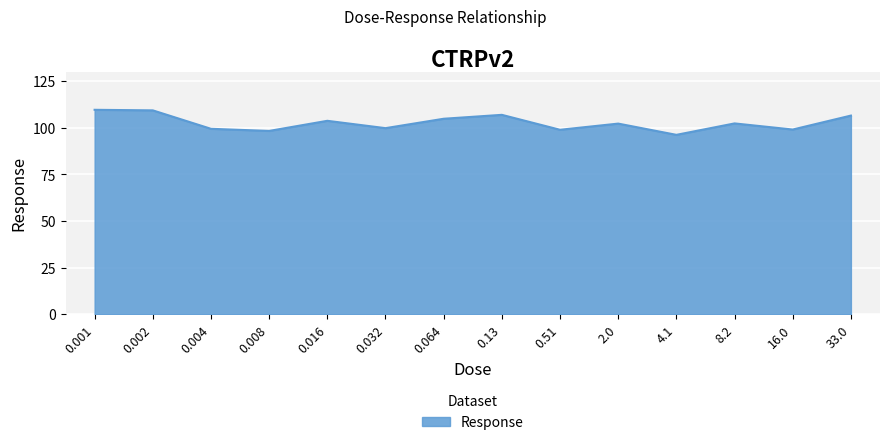

The value at 0.008 is 98.3. True or false?

True